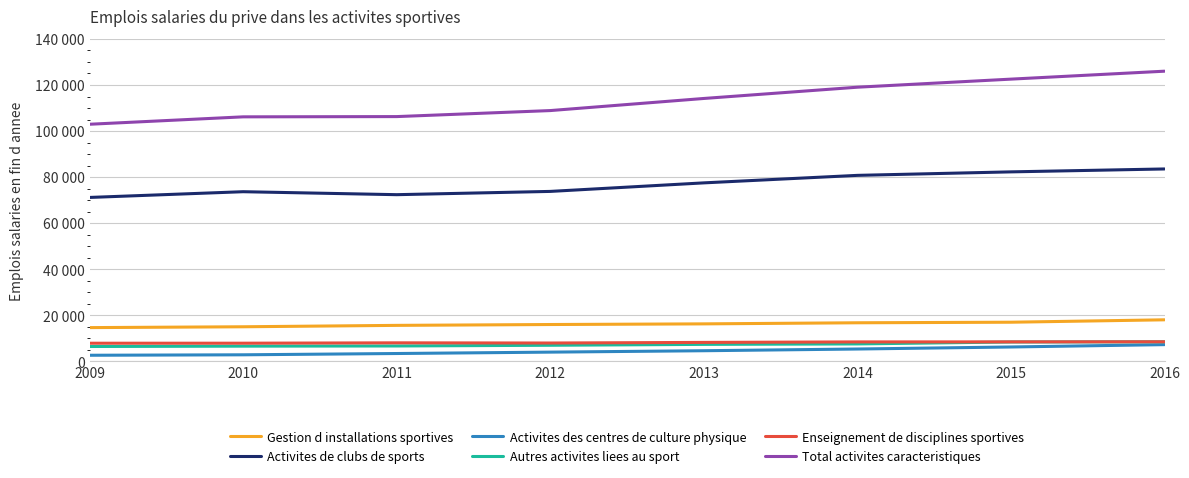

At 2011, list the series in order from smallest to largest.

Activites des centres de culture physique, Autres activites liees au sport, Enseignement de disciplines sportives, Gestion d installations sportives, Activites de clubs de sports, Total activites caracteristiques